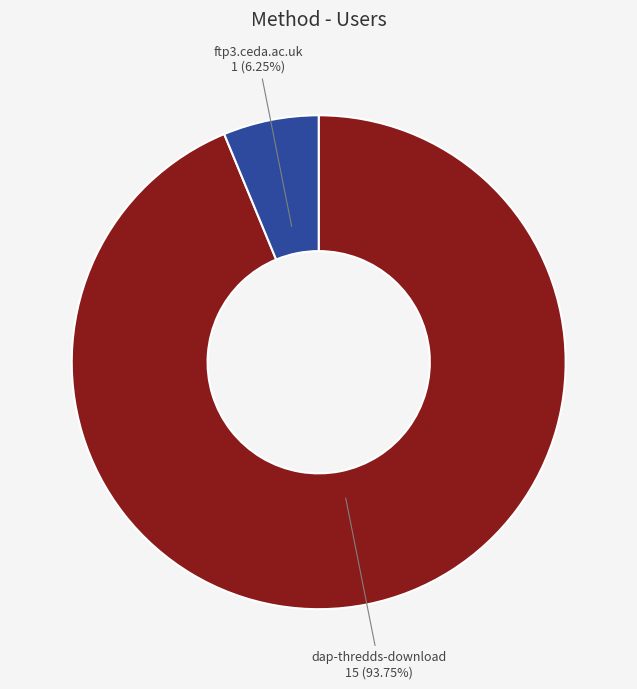

Combined, do dap-thredds-download and ftp3.ceda.ac.uk account for over 50%?

Yes